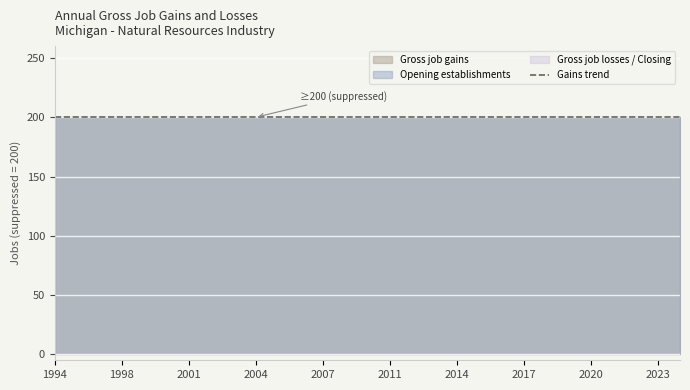

Which series has the widest spread of values?

Gross job gains